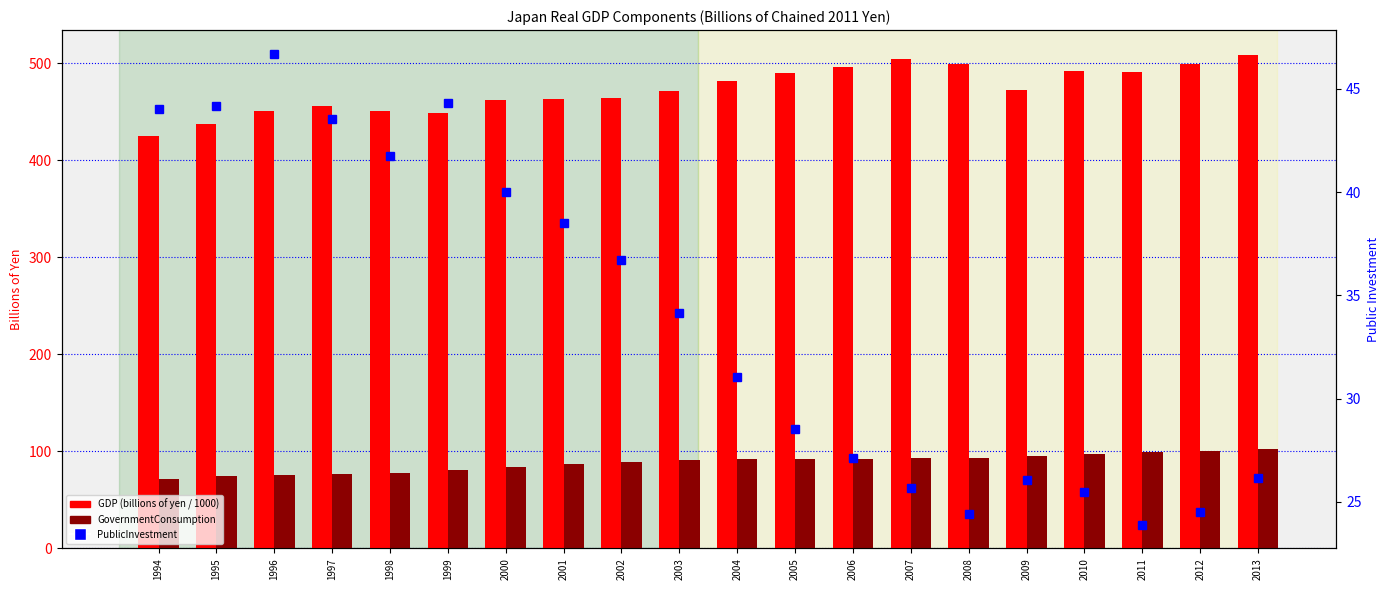

What is the approximate value of GovernmentConsumption at 2010?

97.3